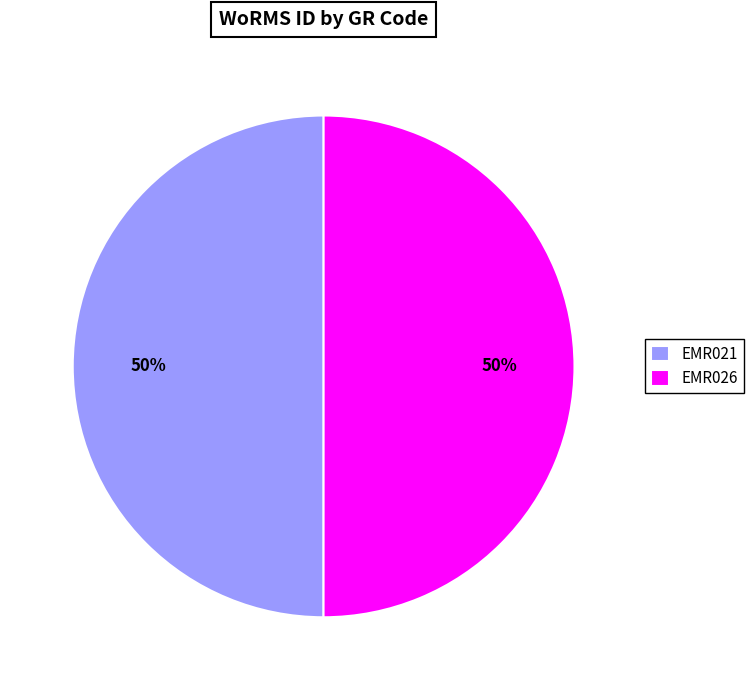

Do EMR026 and EMR021 together represent more than half of the pie?

Yes